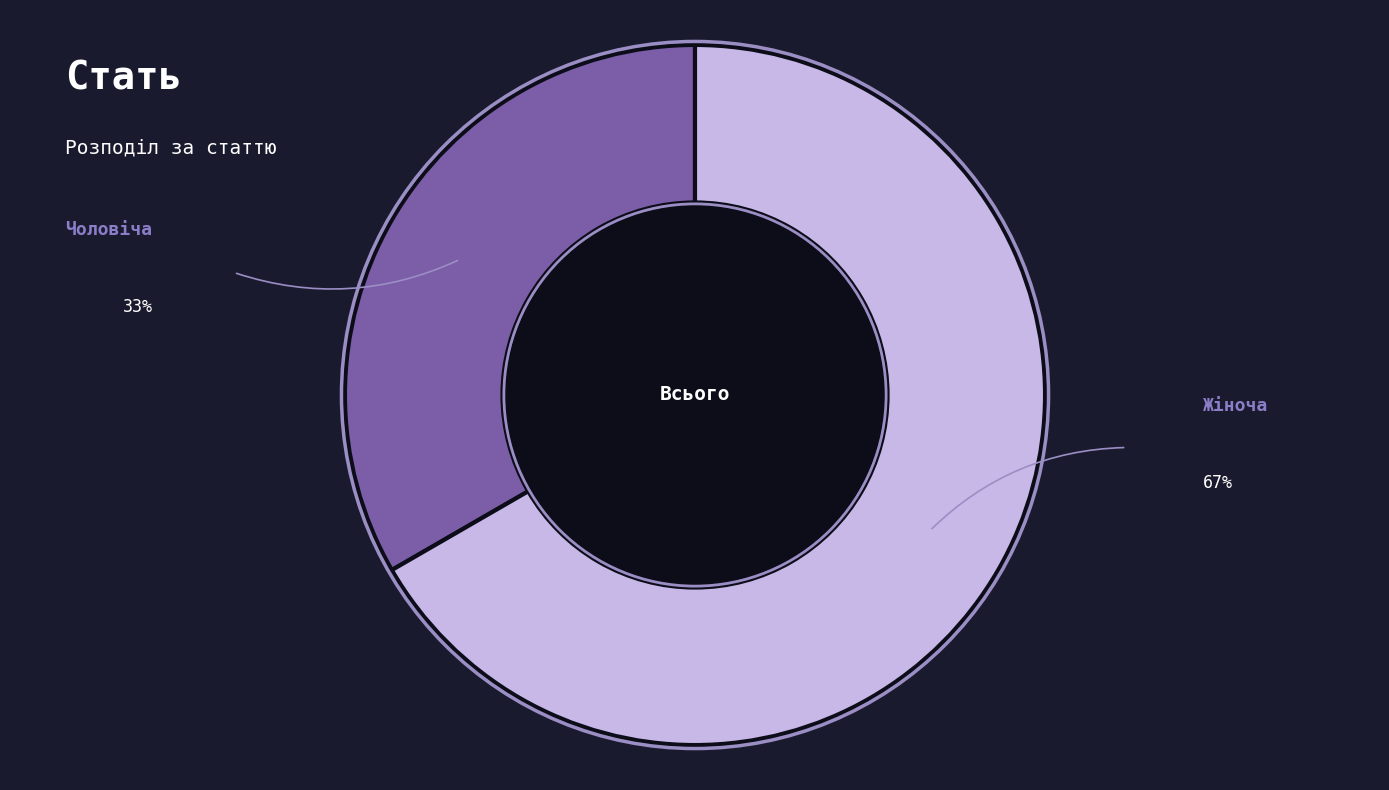

What is the ratio of the value at Жіноча to the value at Чоловіча?

2.0